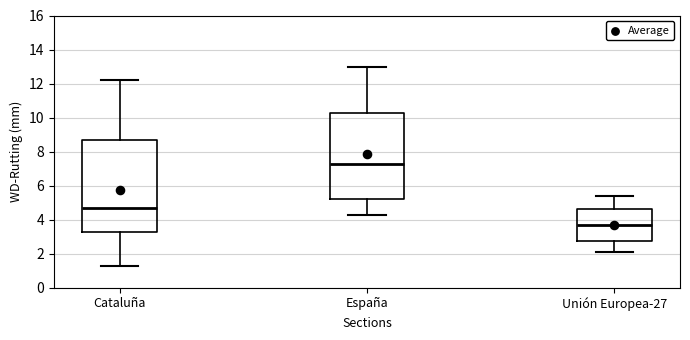

Which box is the tallest, from its lower edge to its upper edge?

Cataluña